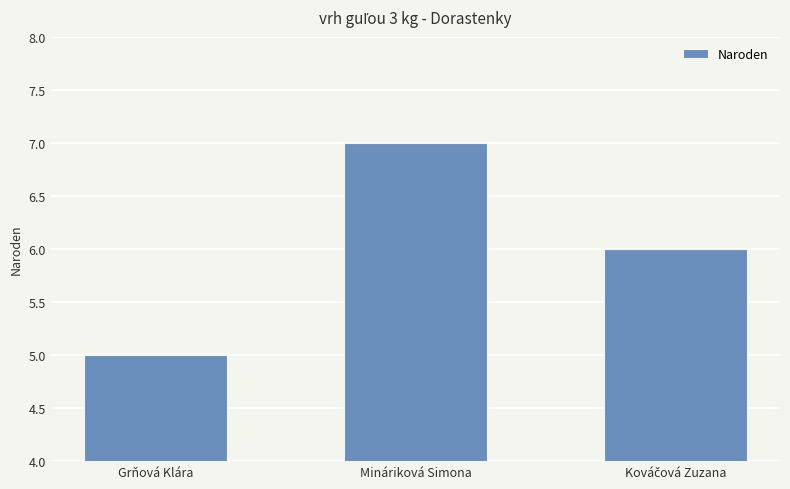

What is the value of the 3rd bar from the left?

6